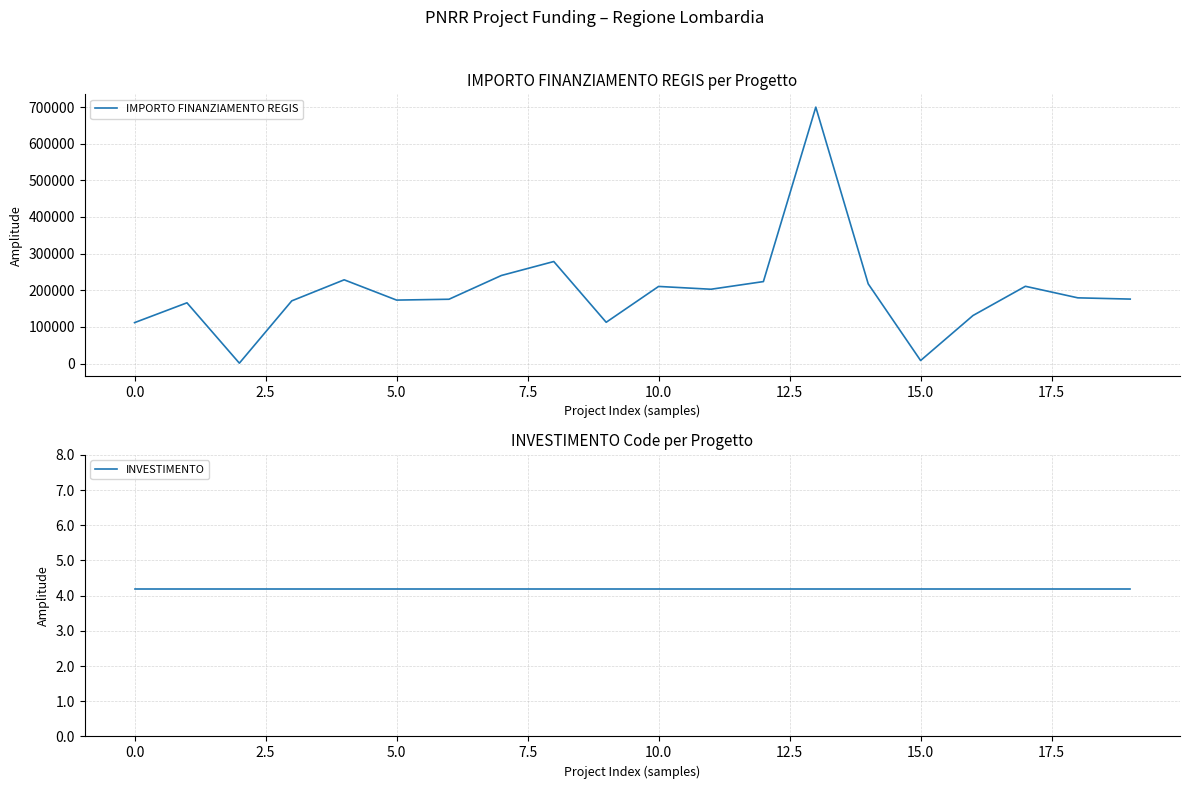

The INVESTIMENTO series shows 4.2 at 11. True or false?

True